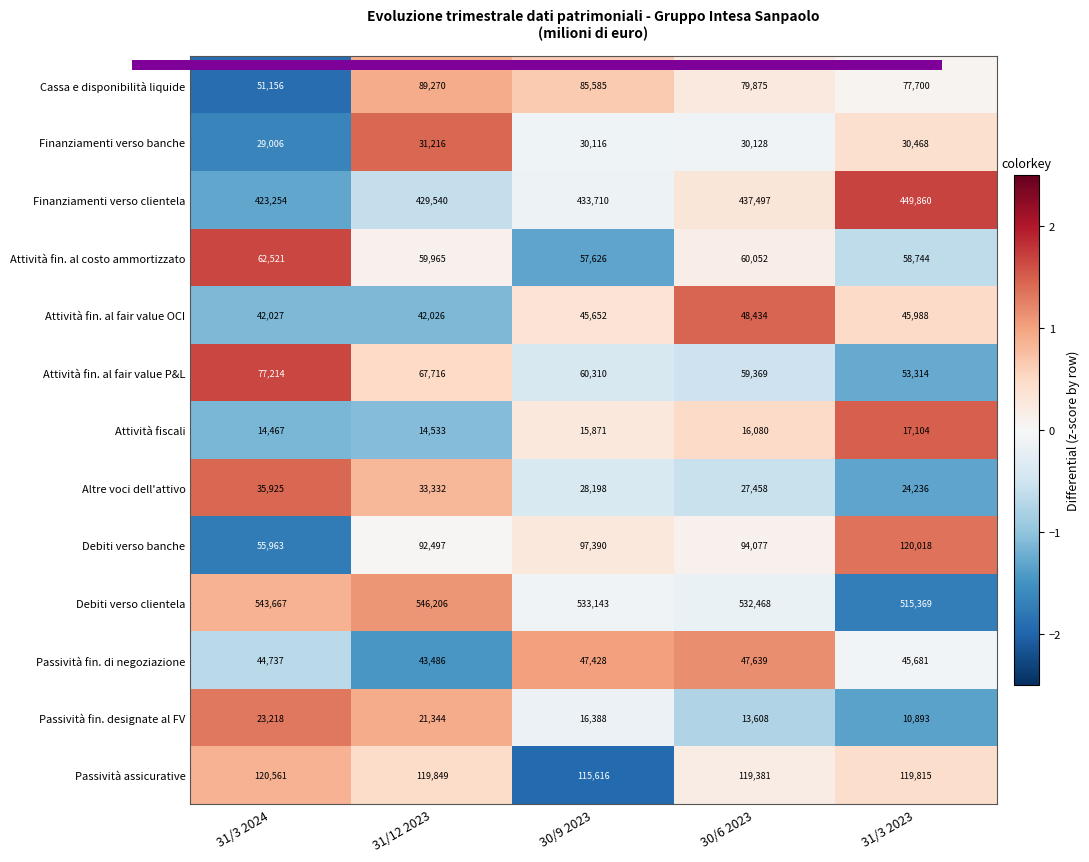

At which category is the sum across all series the highest?

31/12 2023